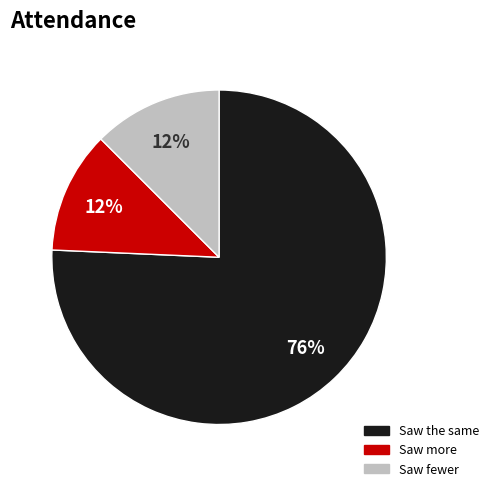

How many segments does this pie chart have?

3